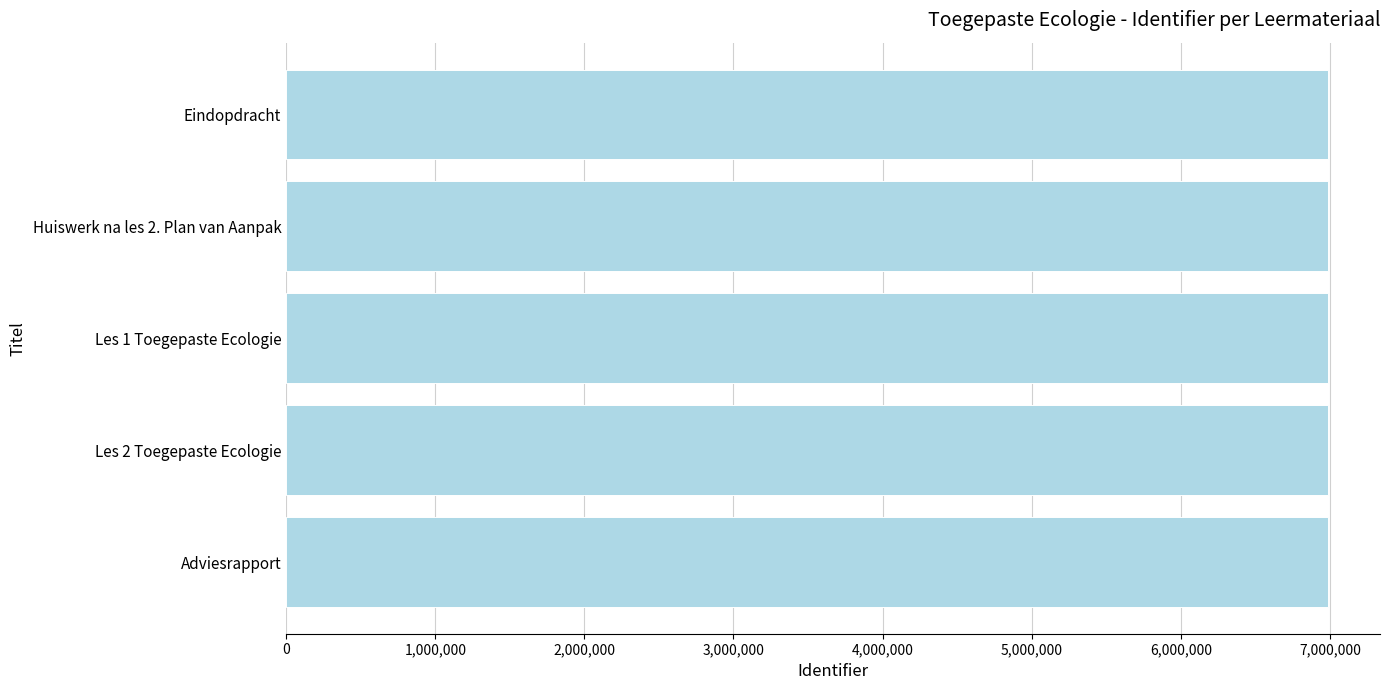

The value at Les 1 Toegepaste Ecologie is 2004193. True or false?

False